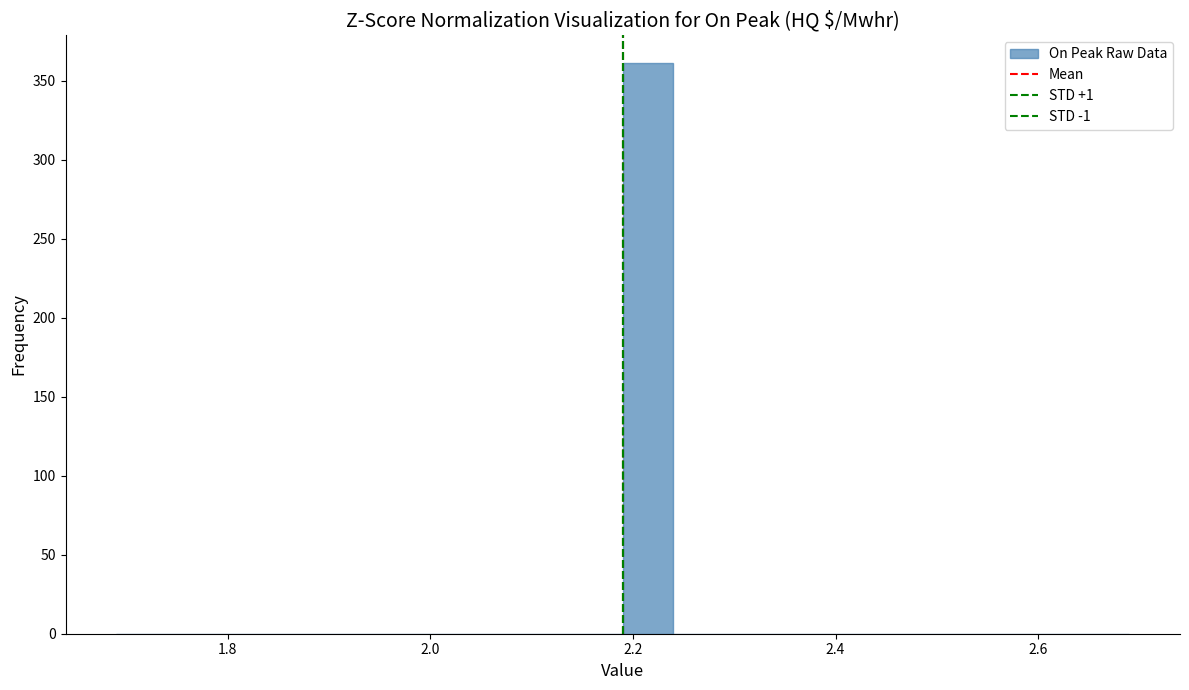

Around what value on the x-axis is the tallest bar? Give the approximate position of its centre, as read against the axis.

2.22